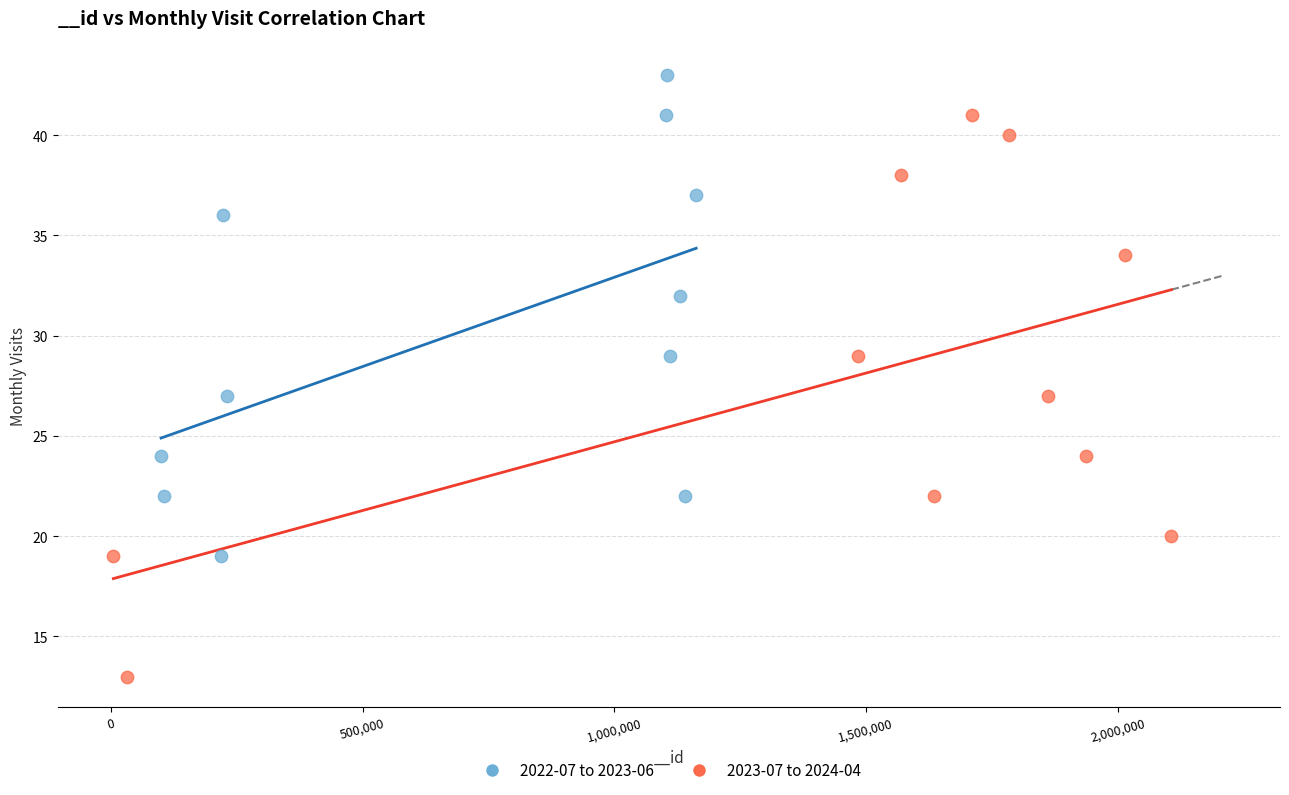

Which series reaches the maximum Y coordinate?

2022-07 to 2023-06